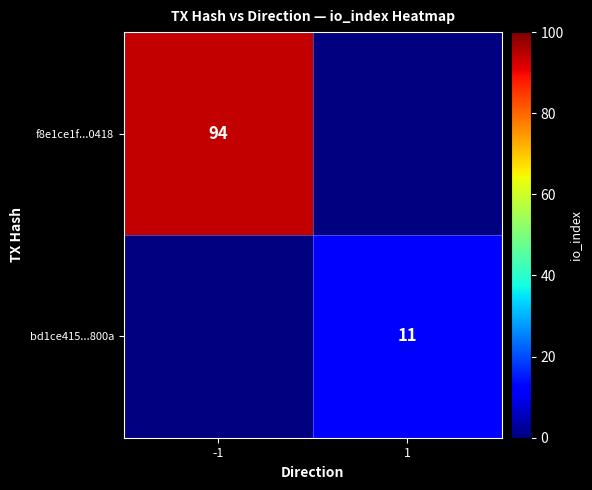

Which category has the lowest value across all series?

1